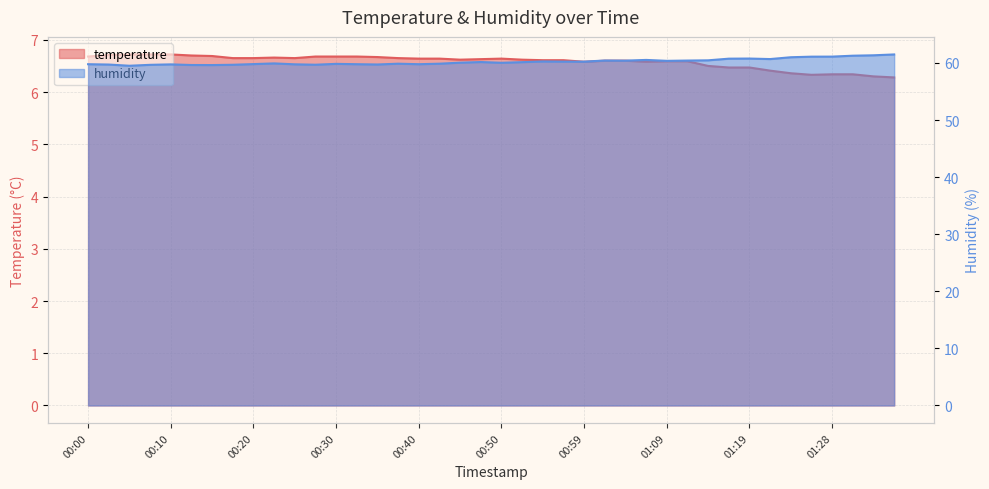

Which has a higher value, 01:33 or 00:30?

00:30